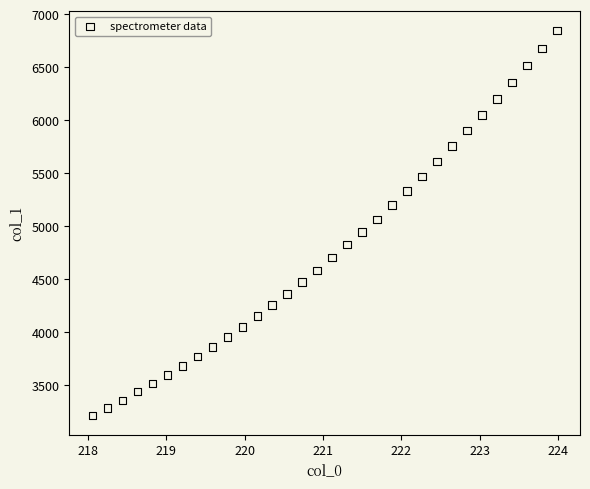

What is the range of X values (max minus min)?

5.9